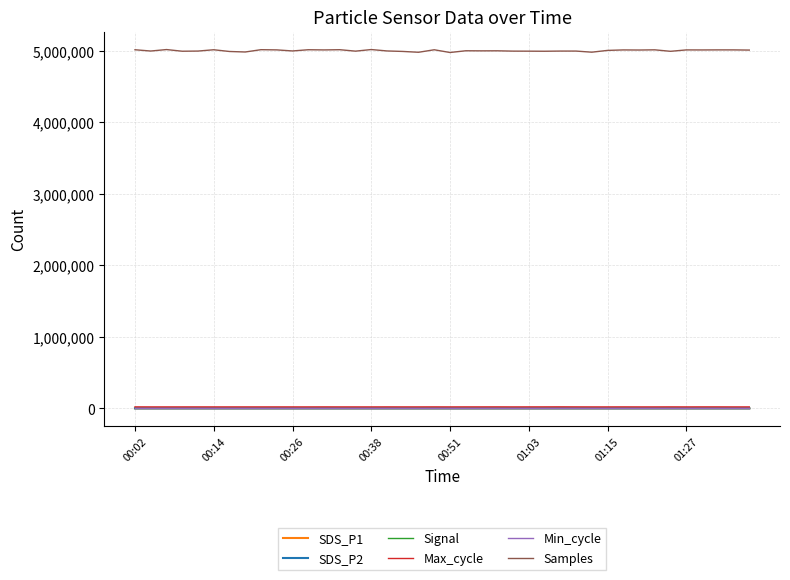

True or false: Samples and SDS_P1 intersect in this chart.

False